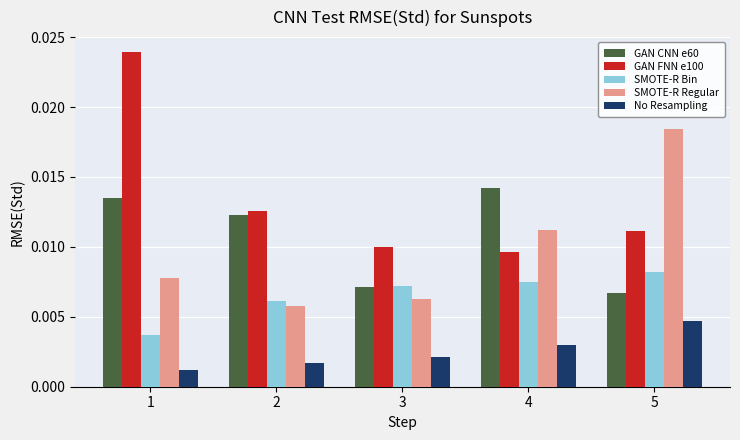

Where is SMOTE-R Bin nearest to the value 0?

1